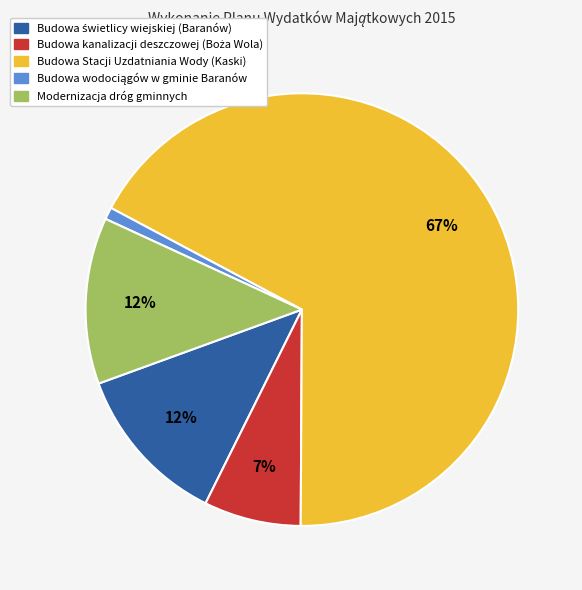

What is the largest slice in the pie chart?

Budowa Stacji Uzdatniania Wody (Kaski)